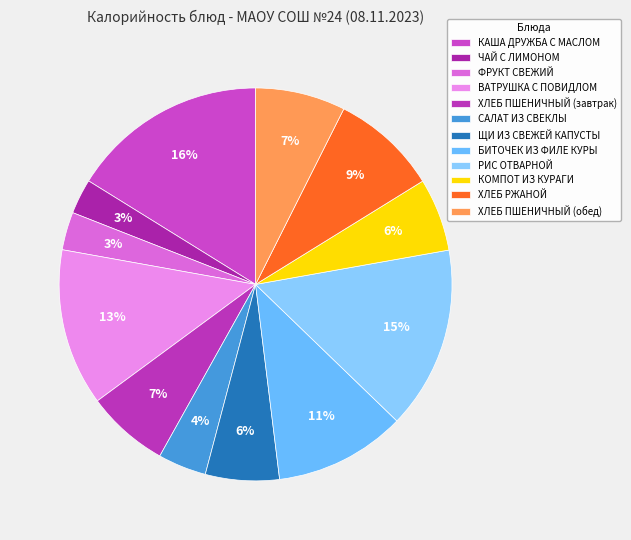

To the nearest percent, what portion does БИТОЧЕК ИЗ ФИЛЕ КУРЫ represent?

11%